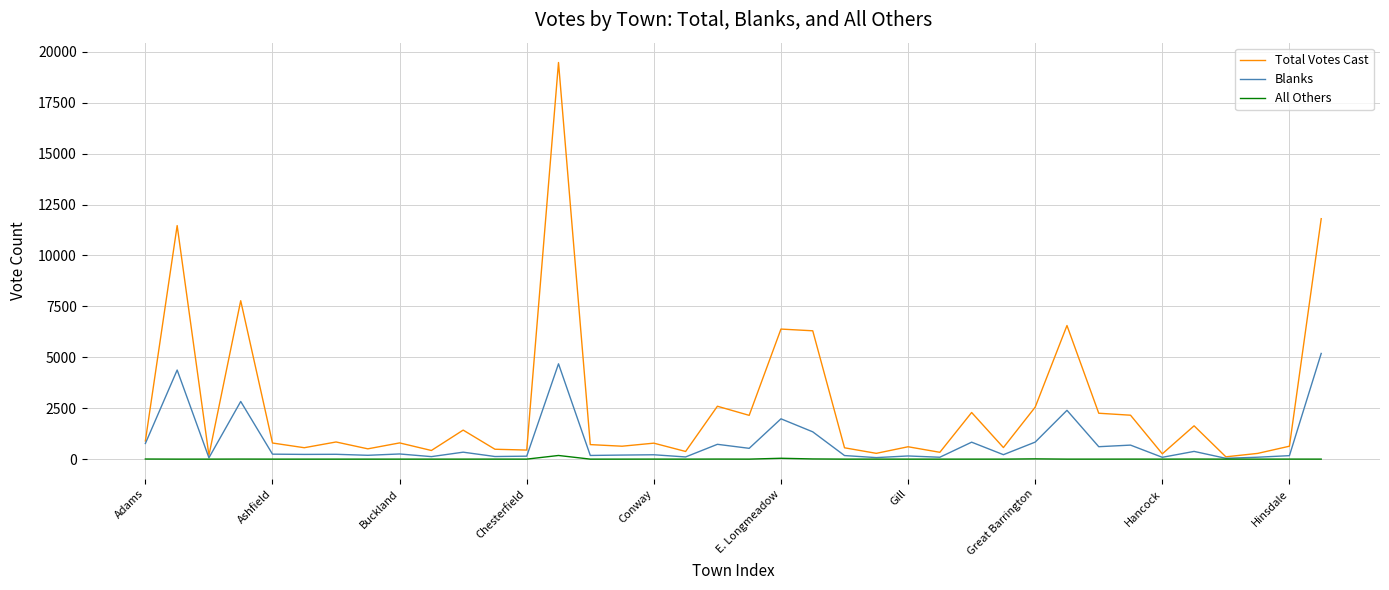

Which series has the largest total across all categories?

Total Votes Cast